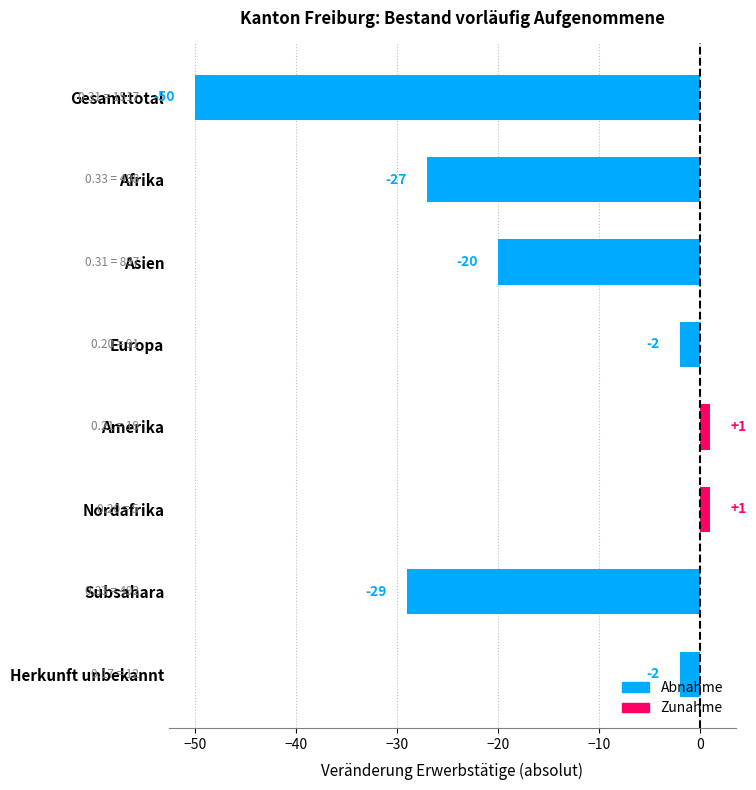

Does the chart contain stacked bars?

No